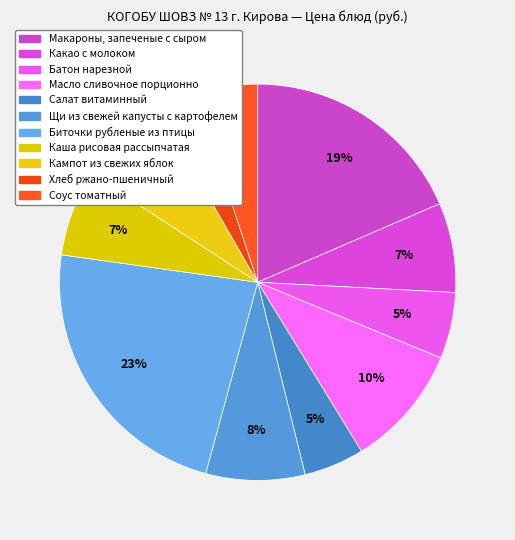

What is the change in value from Биточки рубленые из птицы to Кампот из свежих яблок?

-23.8